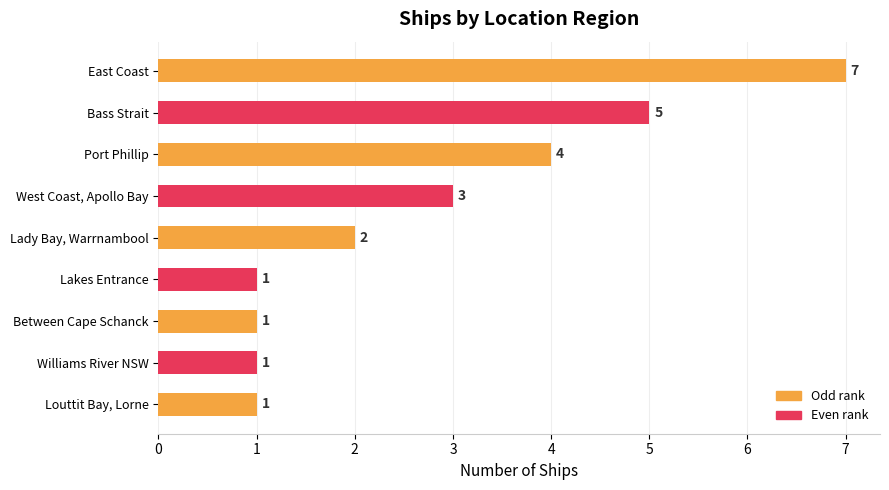

Which has a higher value, West Coast, Apollo Bay or Louttit Bay, Lorne?

West Coast, Apollo Bay